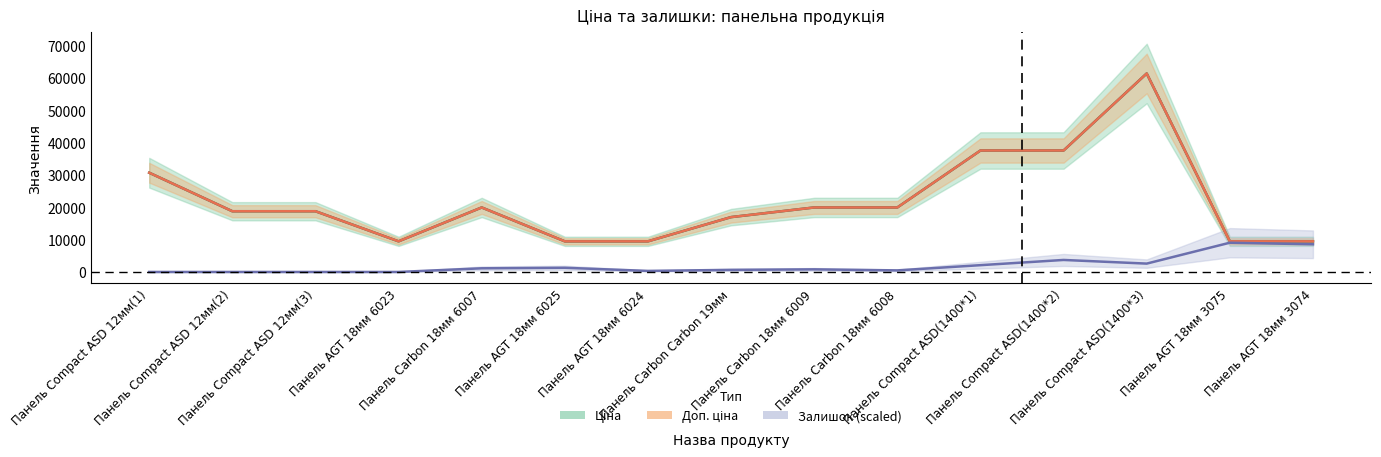

Reading left to right, extract all data points from this chart.

Ціна: 30717.1	18796.8	18796.8	9480.1	19964.2	9480.1	9480.1	16976.3	19964.2	19964.2	37593.6	37593.6	61434.3	9480.1	9480.1
Доп. ціна: 30717.1	18796.8	18796.8	9480.1	19964.2	9480.1	9480.1	16976.3	19964.2	19964.2	37593.6	37593.6	61434.3	9480.1	9480.1
Залишок: 0.0	0.0	0.0	0.0	1131.7	1293.4	323.3	646.7	808.3	485.0	2101.7	3718.4	2586.7	9053.5	8568.5